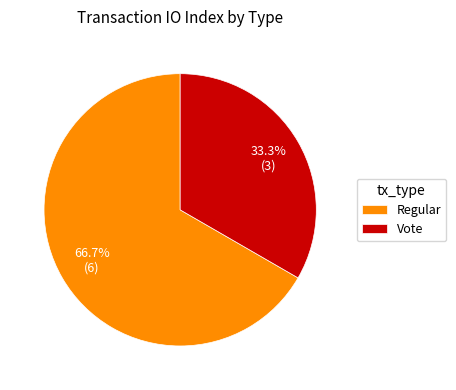

How many segments does this pie chart have?

2